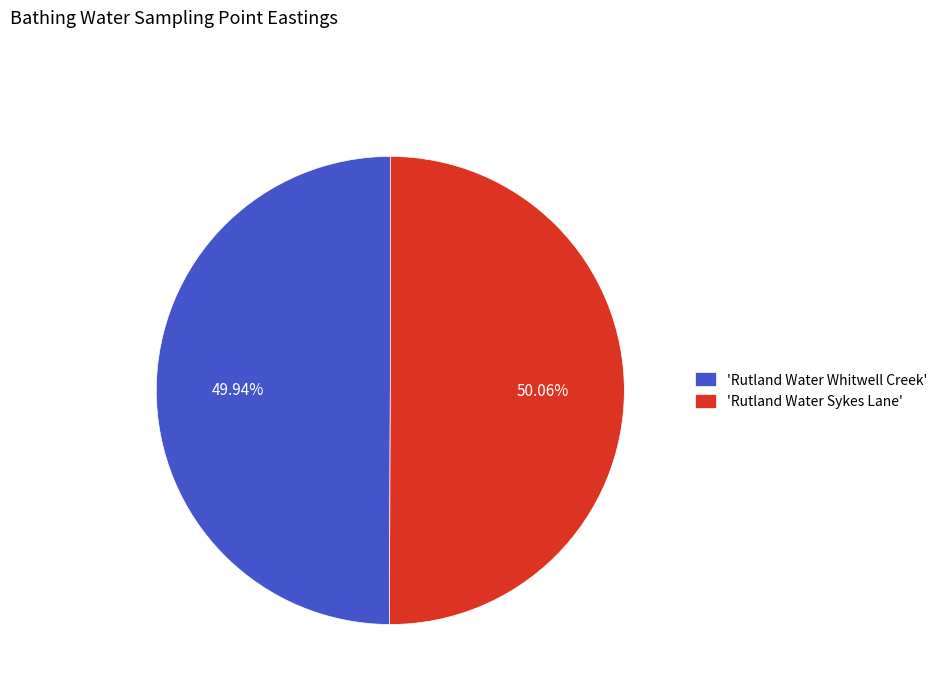

Does any single category account for the majority?

Yes